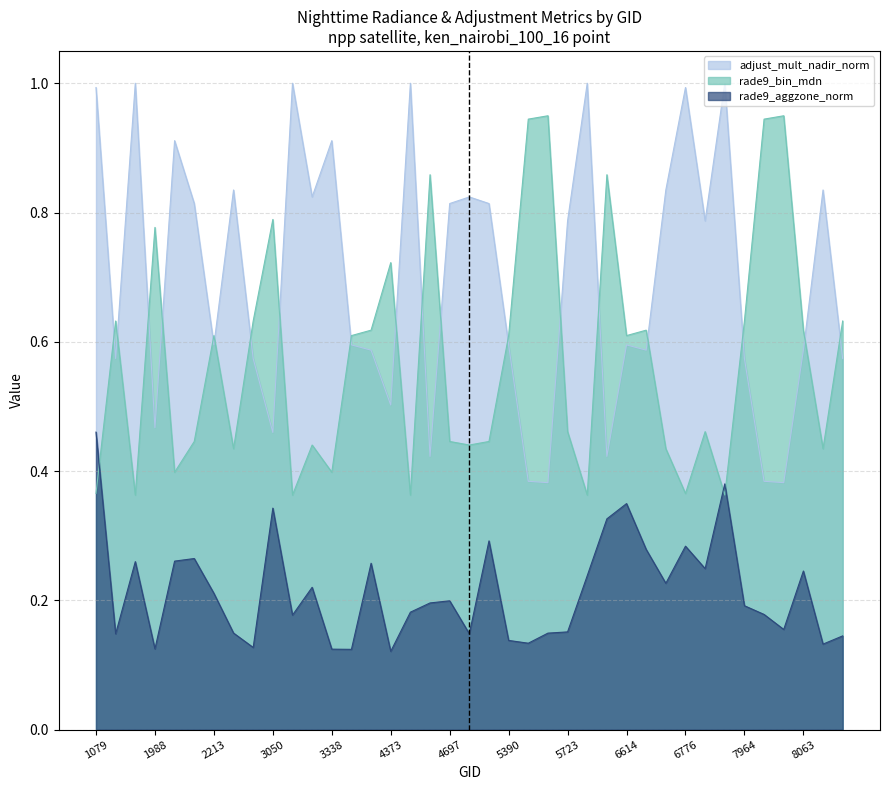

How many lines are shown in the chart?

3